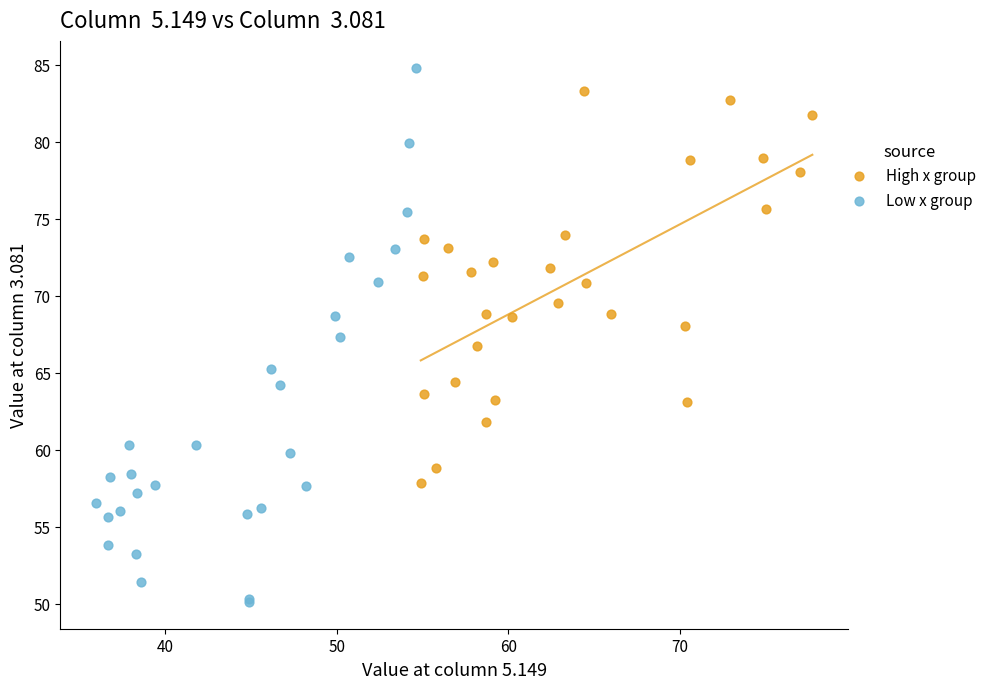

Which series has the largest Y range (max minus min)?

Low x group